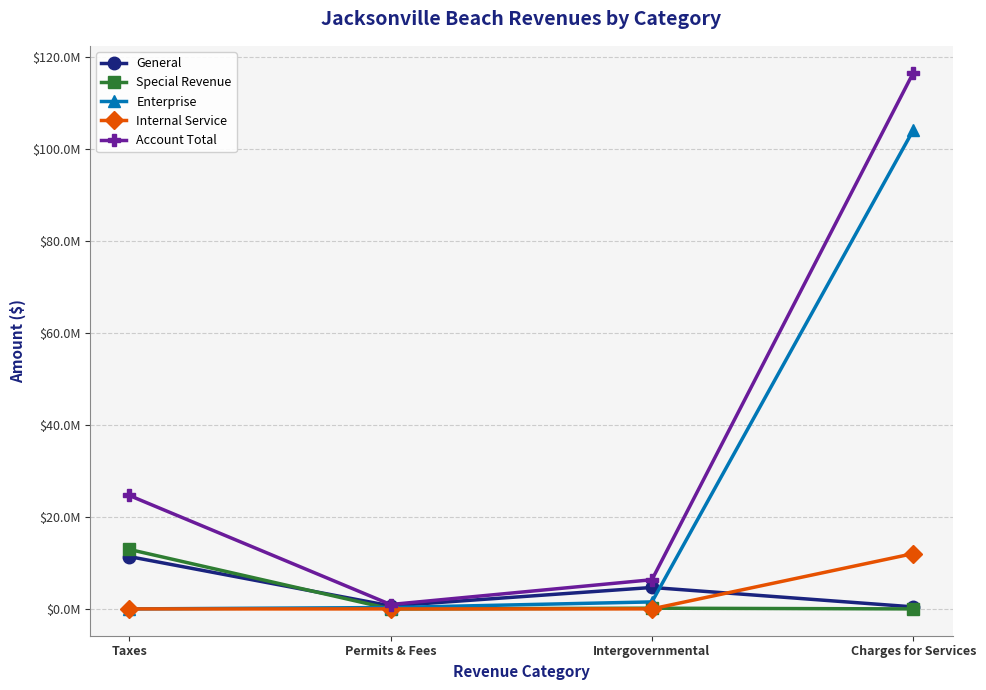

What is the sum of the General values at Intergovernmental and Charges for Services?

5097859